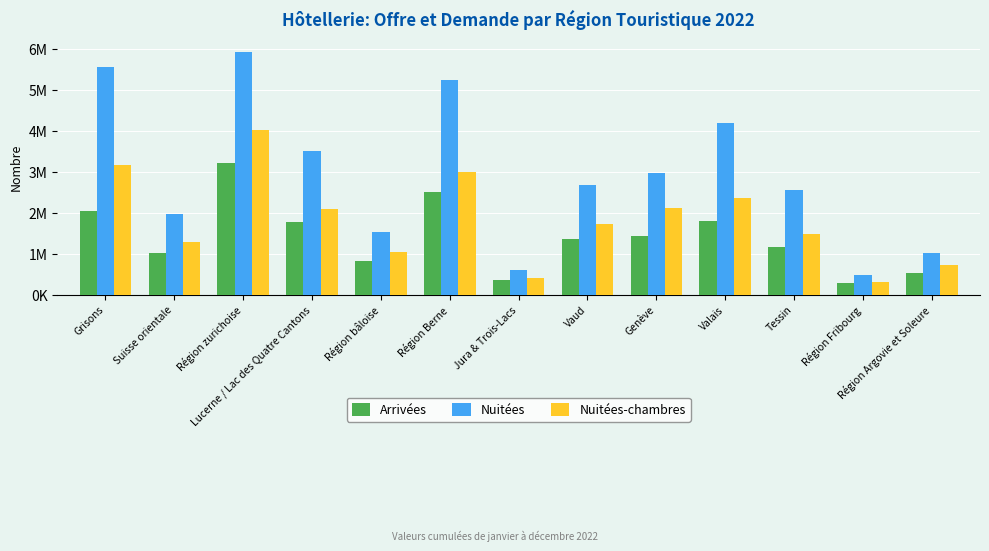

Reading right to left, what are all the values shown in this chart?

Arrivées: Région Argovie et Soleure=522167	Région Fribourg=296213	Tessin=1165725	Valais=1794914	Genève=1440714	Vaud=1351047	Jura & Trois-Lacs=350541	Région Berne=2513346	Région bâloise=827286	Lucerne / Lac des Quatre Cantons=1771943	Région zurichoise=3207515	Suisse orientale=1021657	Grisons=2054563
Nuitées: Région Argovie et Soleure=1023850	Région Fribourg=473639	Tessin=2555243	Valais=4189080	Genève=2965424	Vaud=2680057	Jura & Trois-Lacs=591898	Région Berne=5251001	Région bâloise=1531150	Lucerne / Lac des Quatre Cantons=3500246	Région zurichoise=5935731	Suisse orientale=1977246	Grisons=5566580
Nuitées-chambres: Région Argovie et Soleure=736288	Région Fribourg=299157	Tessin=1490797	Valais=2367062	Genève=2129339	Vaud=1720143	Jura & Trois-Lacs=411256	Région Berne=3001233	Région bâloise=1038864	Lucerne / Lac des Quatre Cantons=2093954	Région zurichoise=4032377	Suisse orientale=1291159	Grisons=3165058